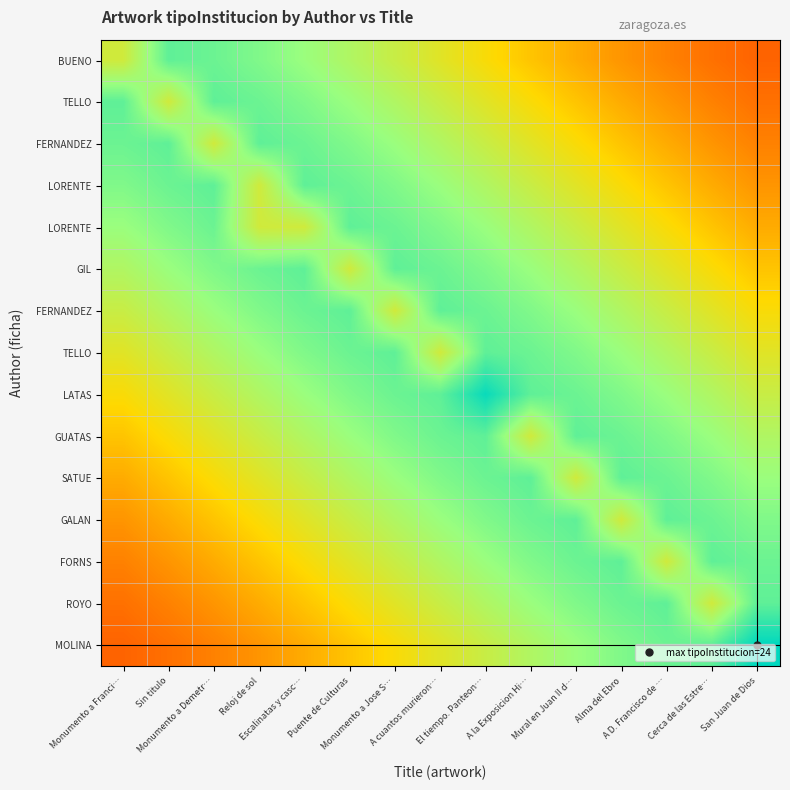

What is the smallest value displayed?

0.2